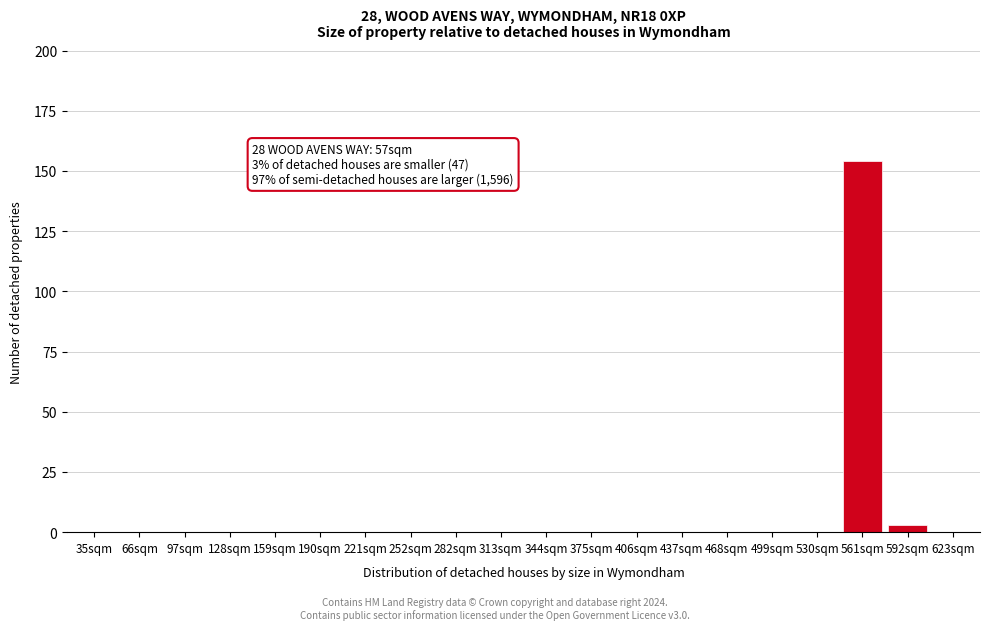

Reading left to right, transcribe all the data shown in this chart.

35sqm=0	66sqm=0	97sqm=0	128sqm=0	159sqm=0	190sqm=0	221sqm=0	252sqm=0	282sqm=0	313sqm=0	344sqm=0	375sqm=0	406sqm=0	437sqm=0	468sqm=0	499sqm=0	530sqm=0	561sqm=154	592sqm=3	623sqm=0